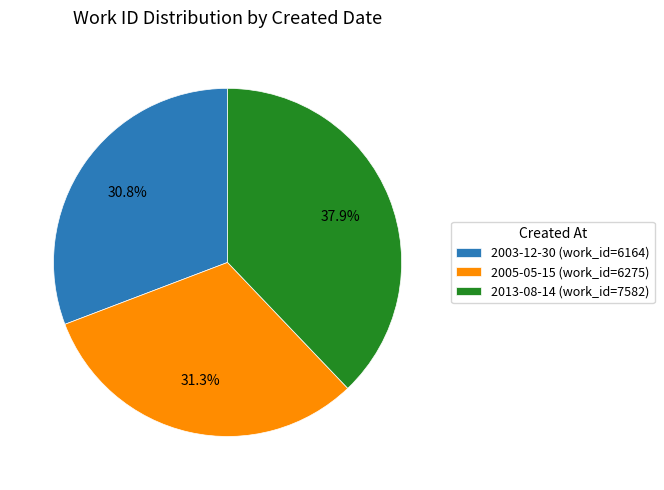

Is there any slice that represents more than half of the pie?

No